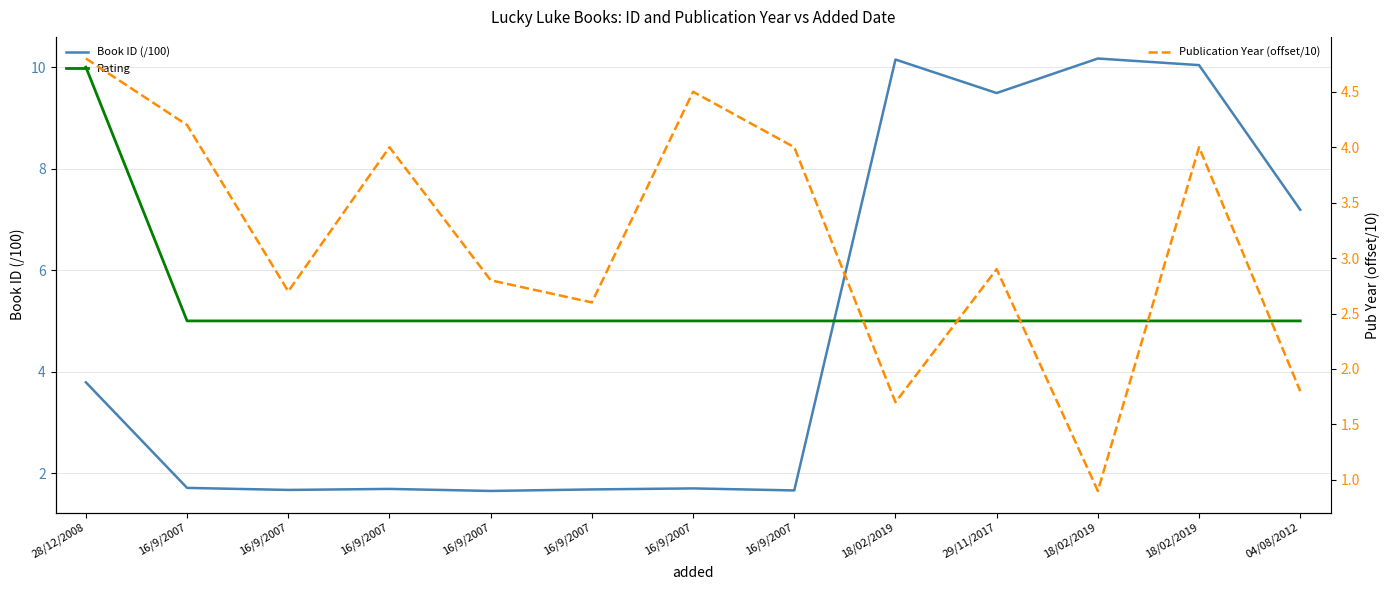

How many distinct data groups are displayed?

3